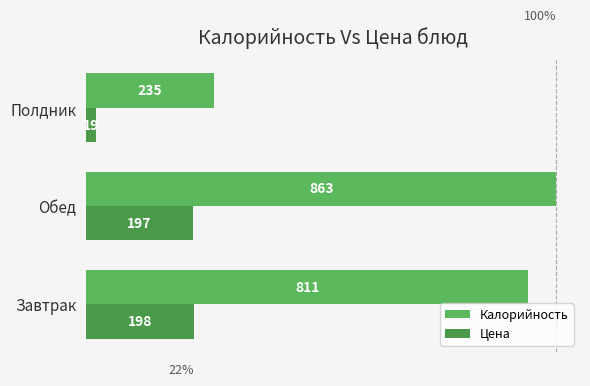

How many data points does each series have?

3